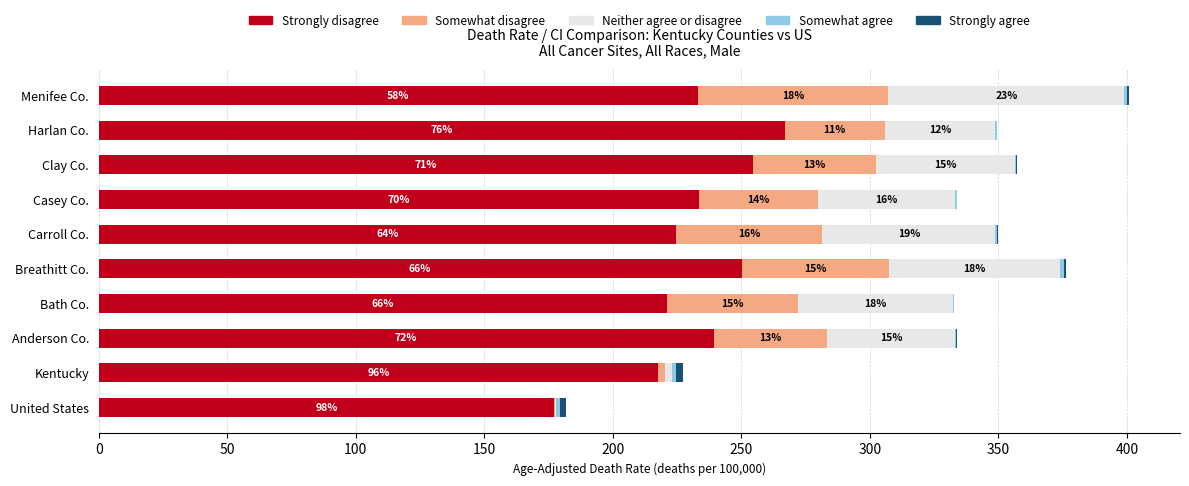

What is the value of the Strongly disagree bar at the 5th from the left?

250.1